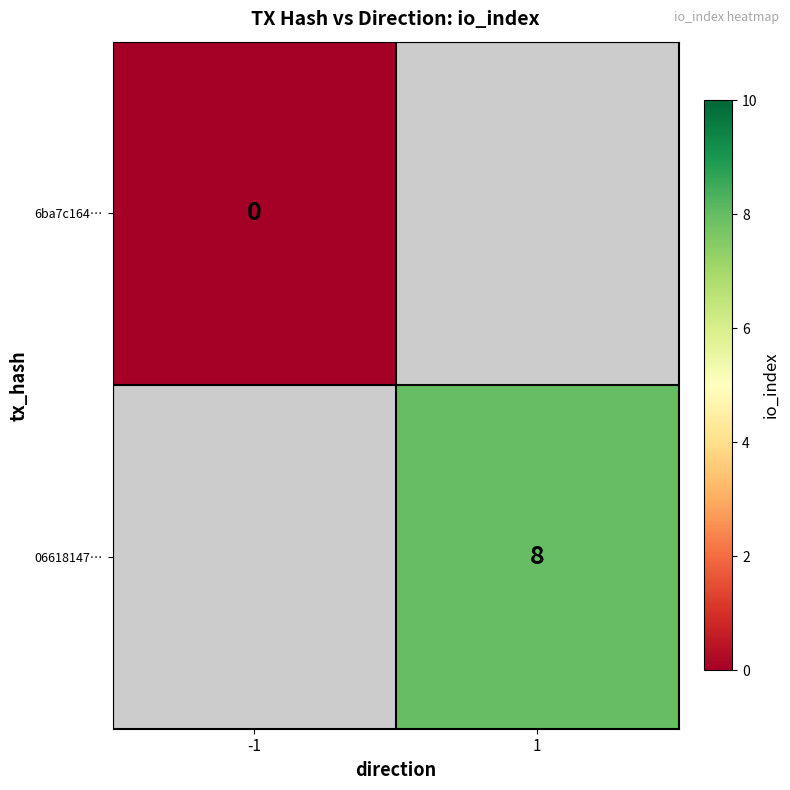

Which label corresponds to the largest value in the chart?

1